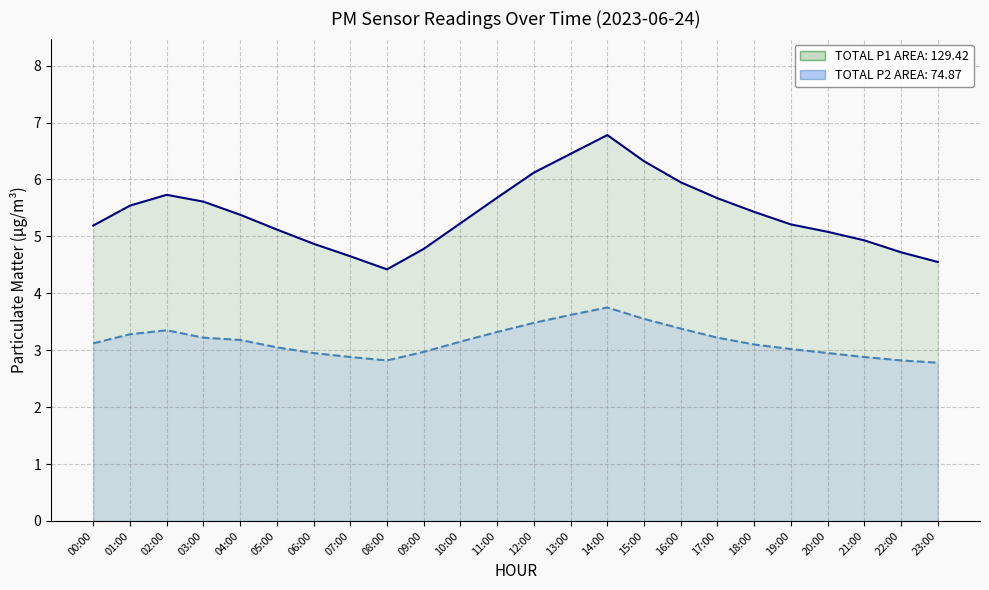

Which series changed the most between 01:00 and 22:00?

P1